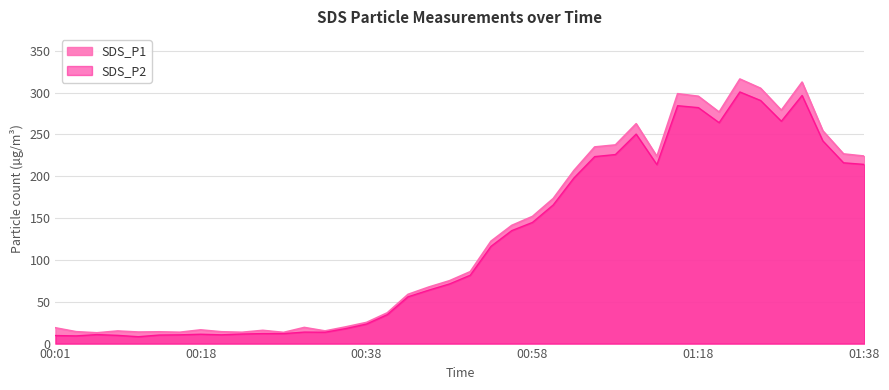

At which label does SDS_P1 first exceed 86?

00:53